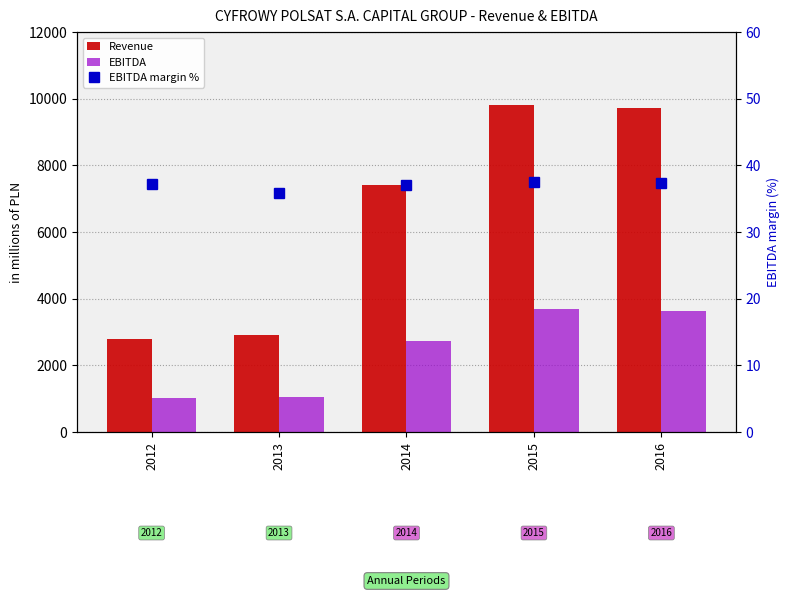

Where does the Revenue series first go above 7409?

2014